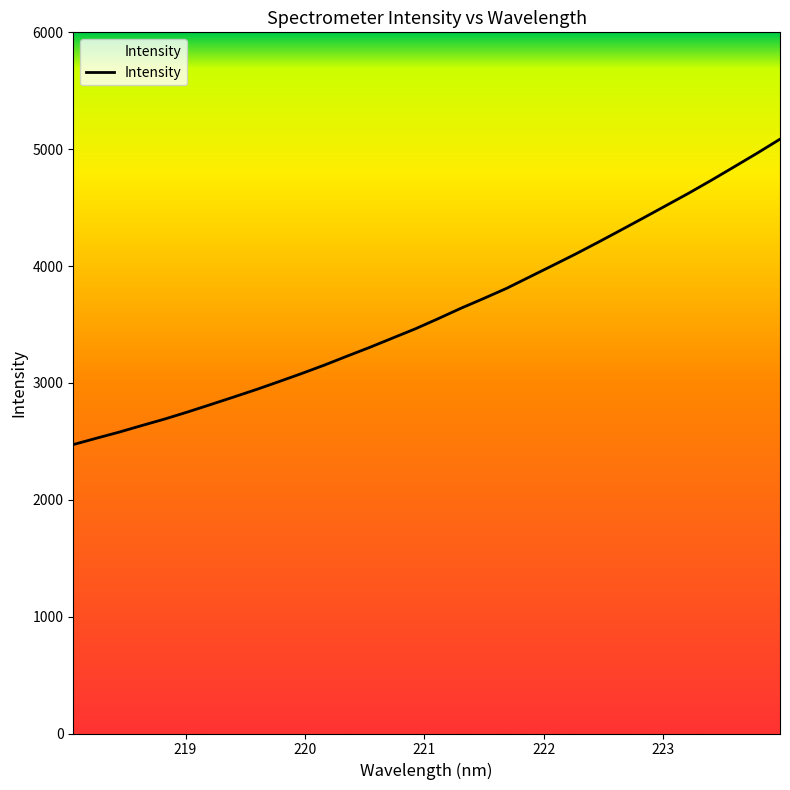

What is the greatest value displayed?

5085.9